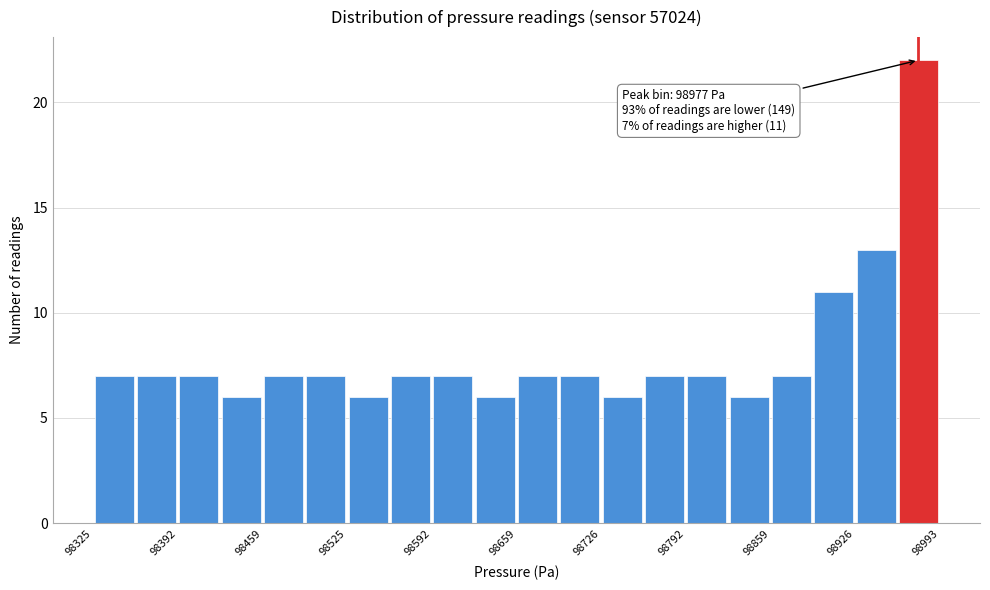

Read against the x-axis, roughly where is the centre of the tallest bar?

98980